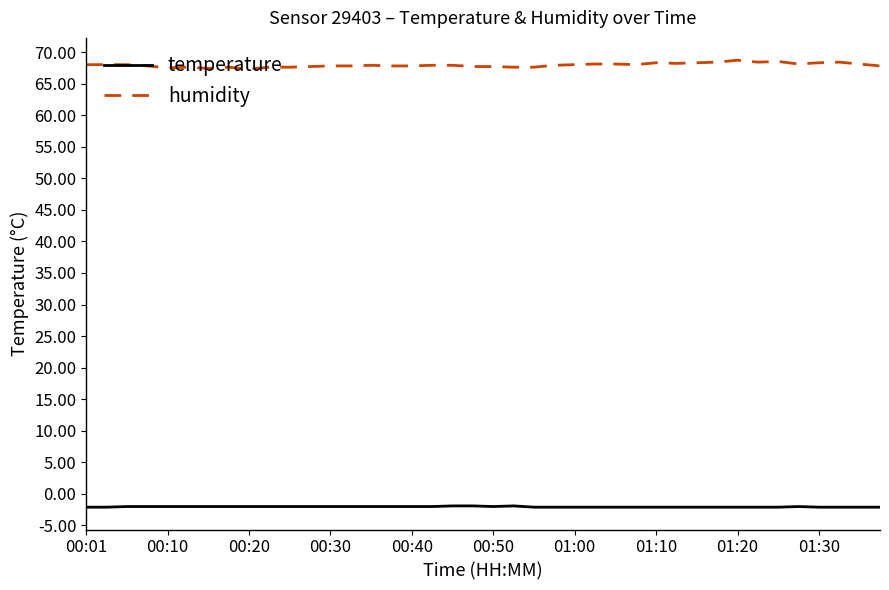

What is the lowest value of the temperature series?

-2.1